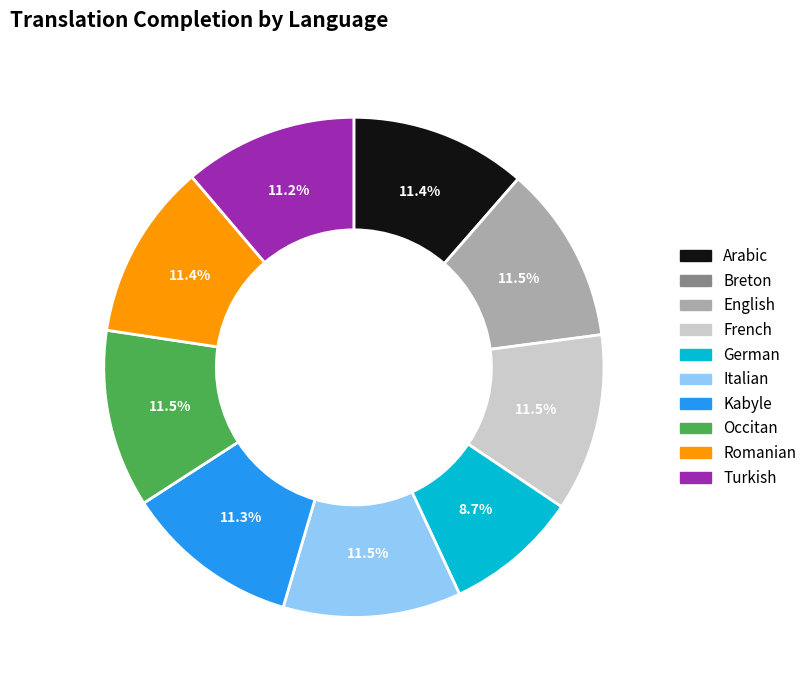

Is there any slice that represents more than half of the pie?

No